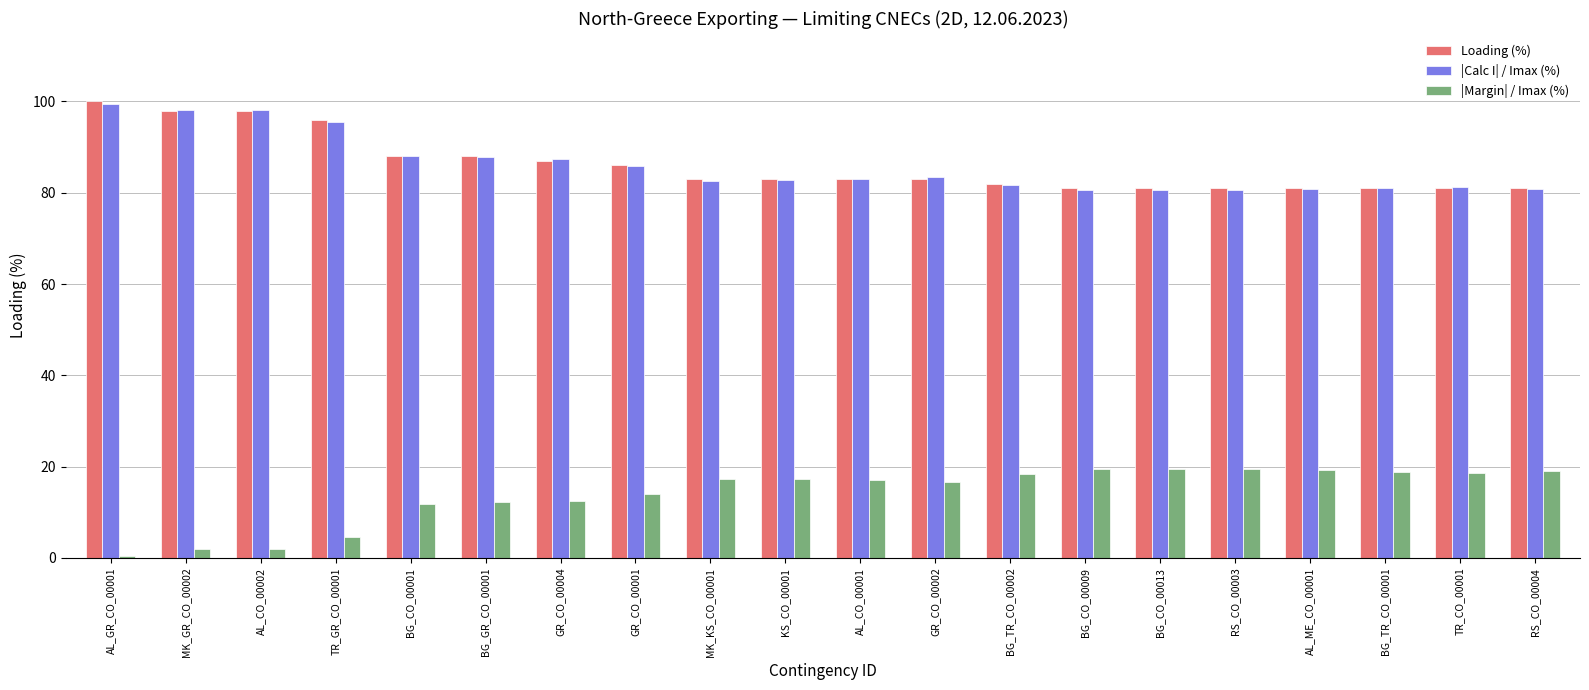

Is the value of Loading (%) at MK_KS_CO_00001 greater than the value of |Margin| / Imax (%) at BG_CO_00013?

Yes